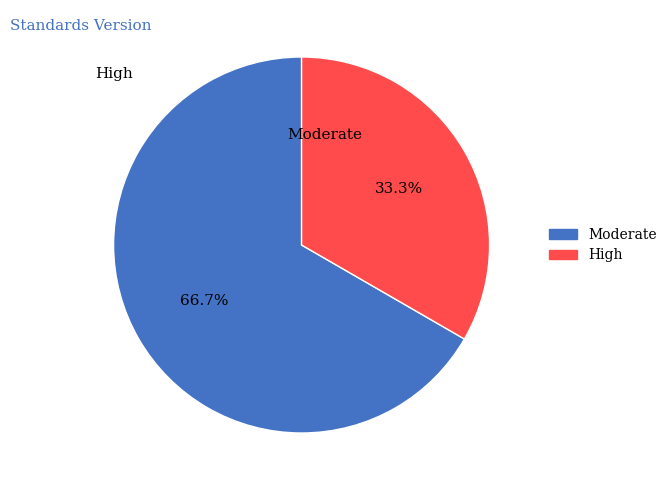

To the nearest percent, what percentage of the pie is Moderate?

67%